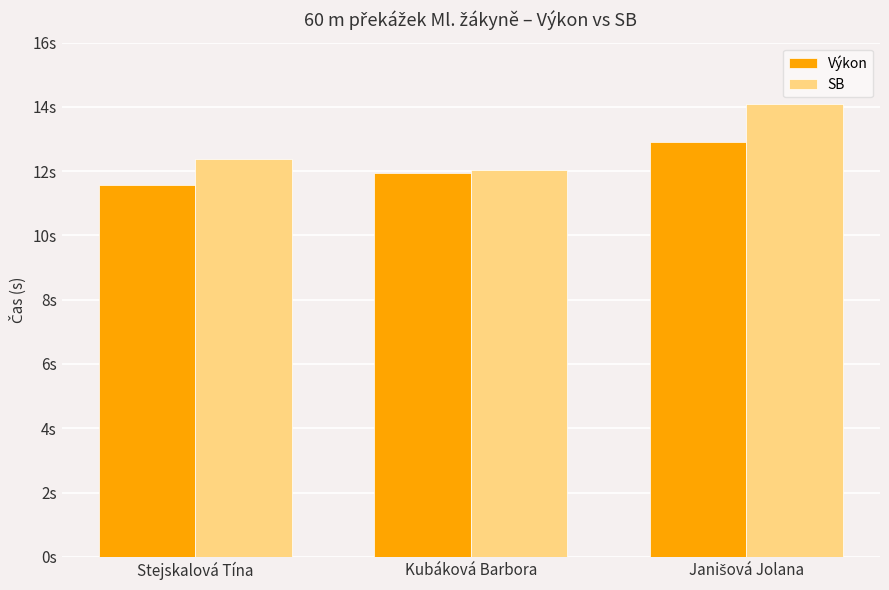

Between Kubáková Barbora and Stejskalová Tína, which is larger?

Kubáková Barbora